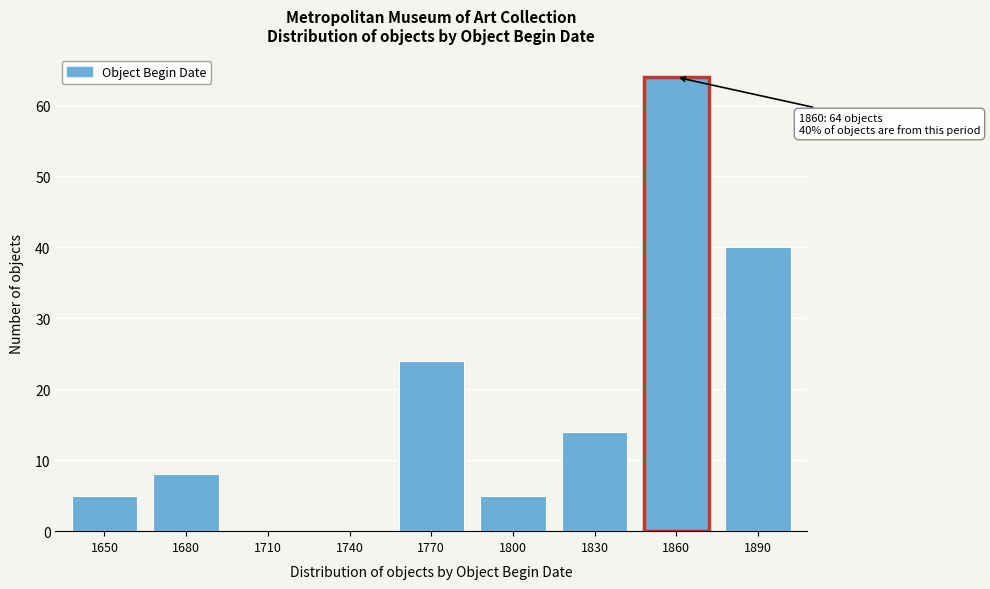

Reading right to left, transcribe all the data shown in this chart.

1890=40	1860=64	1830=14	1800=5	1770=24	1740=0	1710=0	1680=8	1650=5